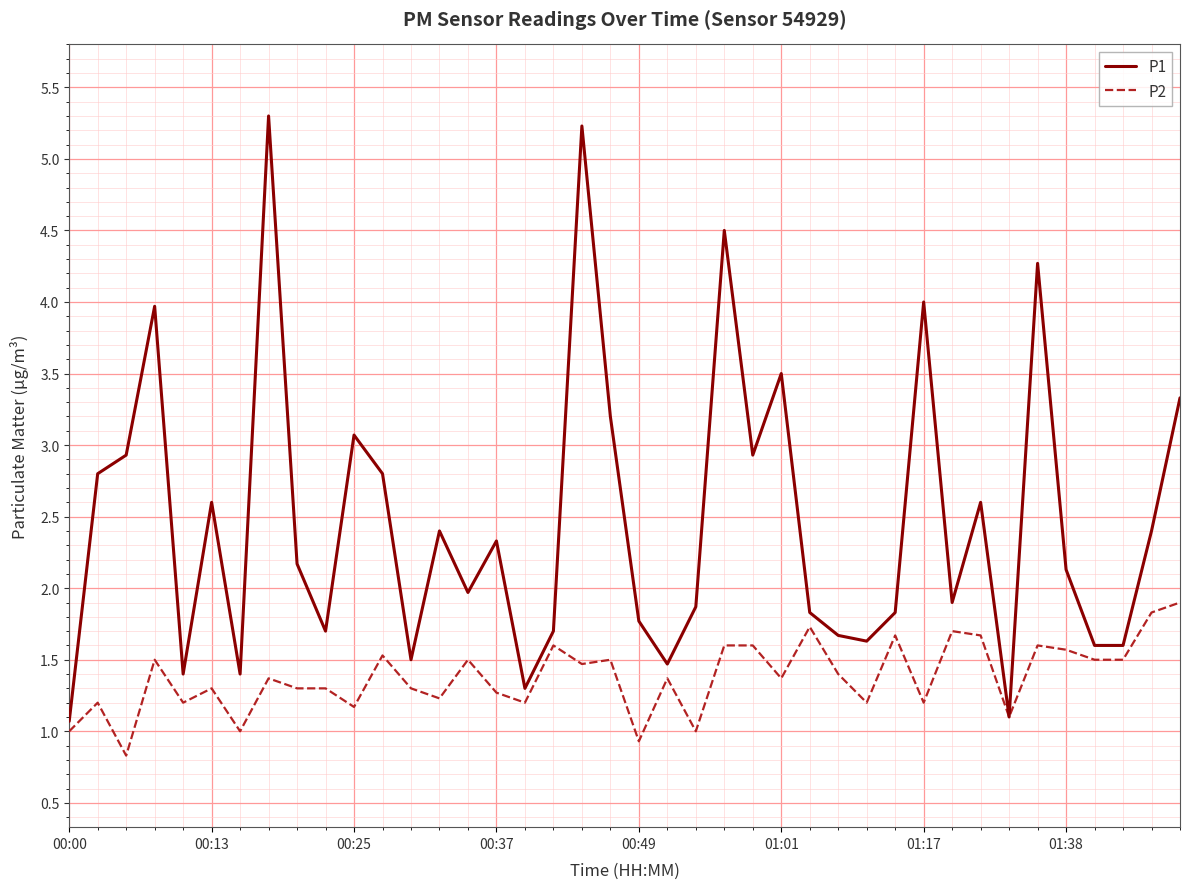

List the series in order of their peak value, highest first.

P1, P2